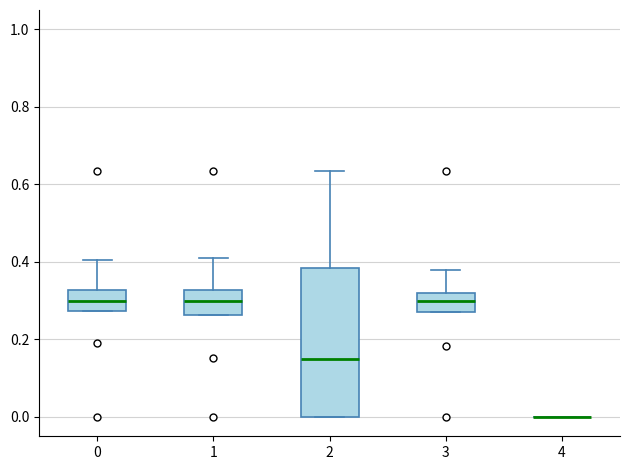

Where is the upper edge of the box at x = 1 on the y-axis? The values are not printed on the chart, so give them approximately, as read against the axis.

0.32